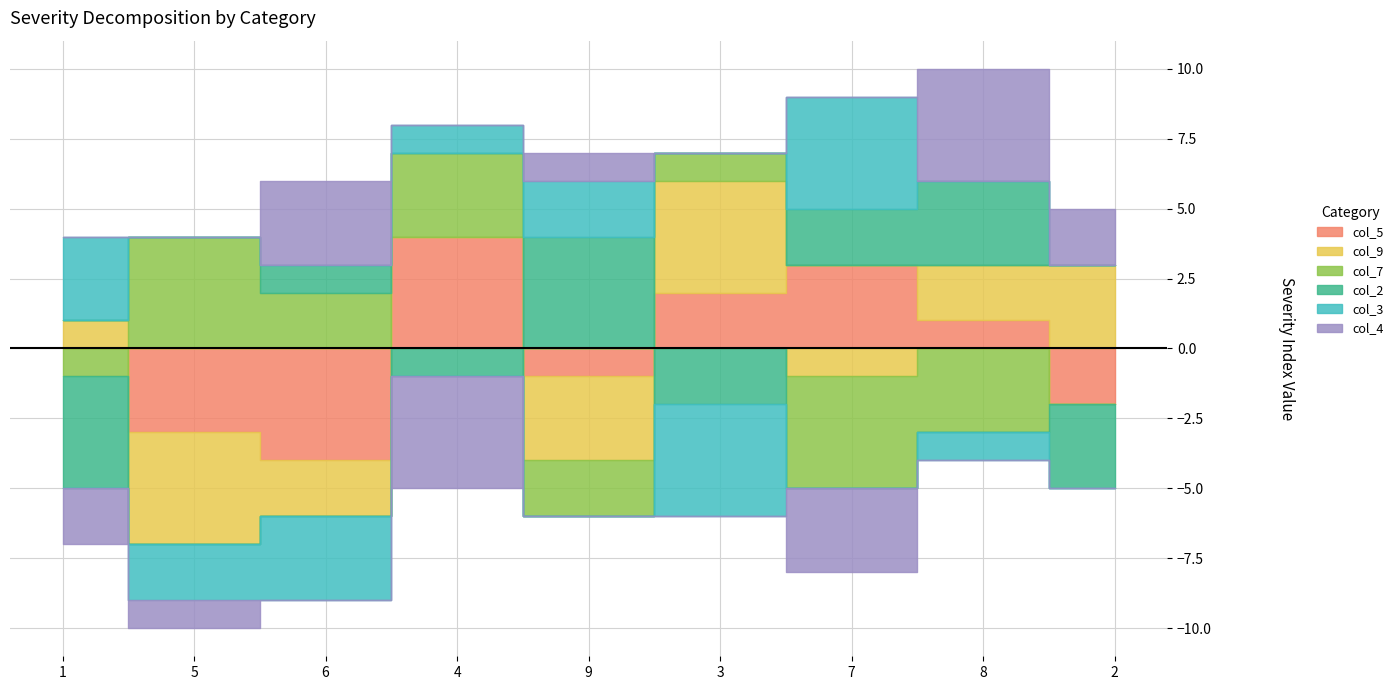

How many series are shown in this chart?

6